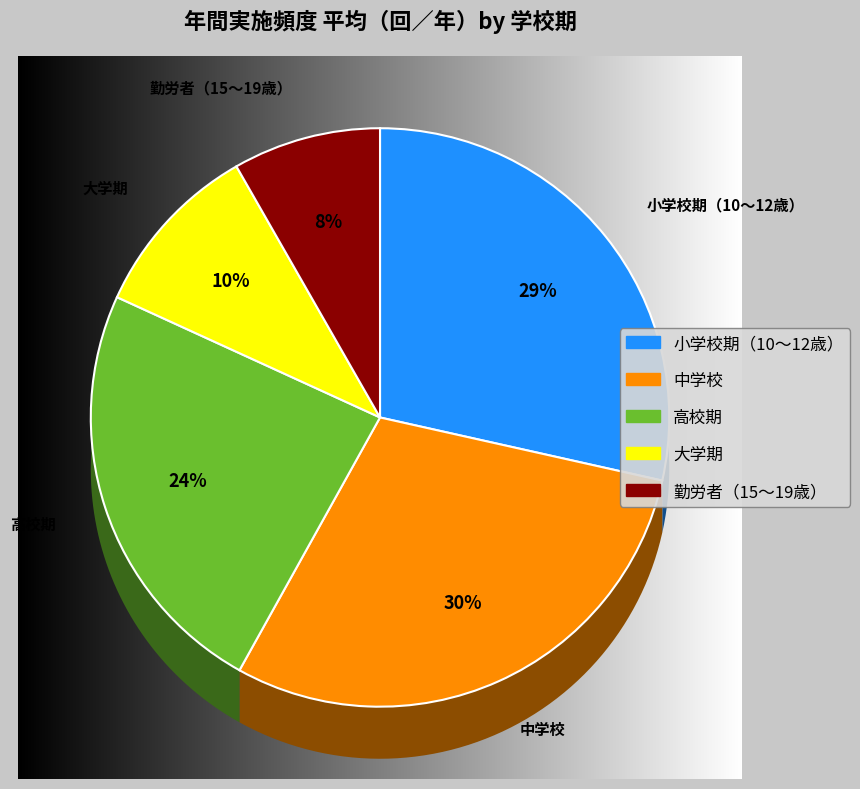

To the nearest percent, what percentage of the pie is 小学校期（10～12歳）?

29%